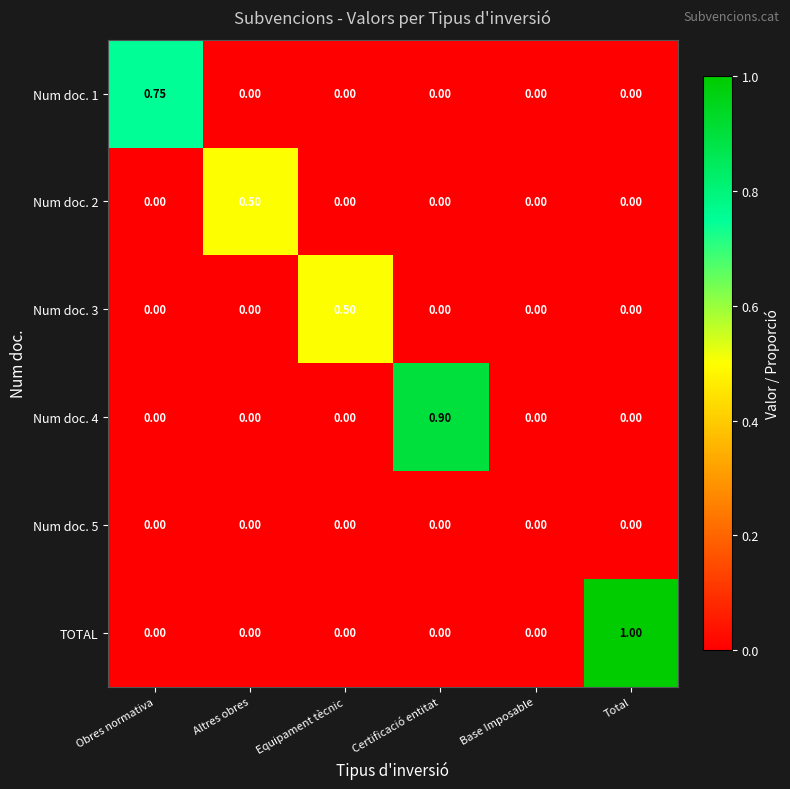

At which category is the sum across all series the highest?

Total